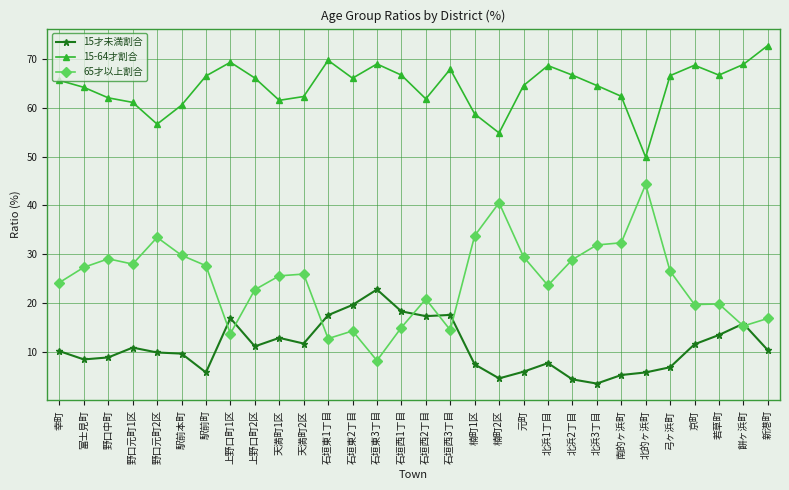

True or false: 15才未満割合 has more than 1 points higher than both neighbors.

True